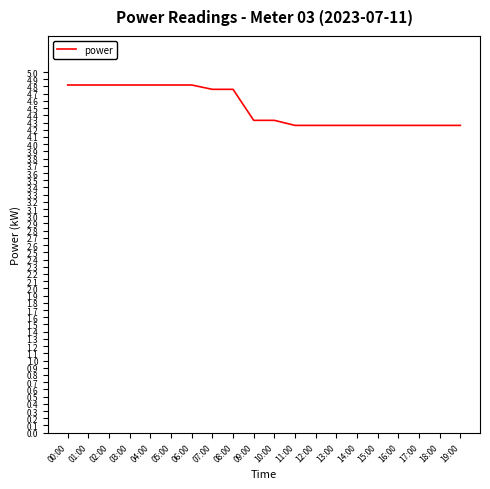

True or false: the data shows 4.3 at 11:00.

True